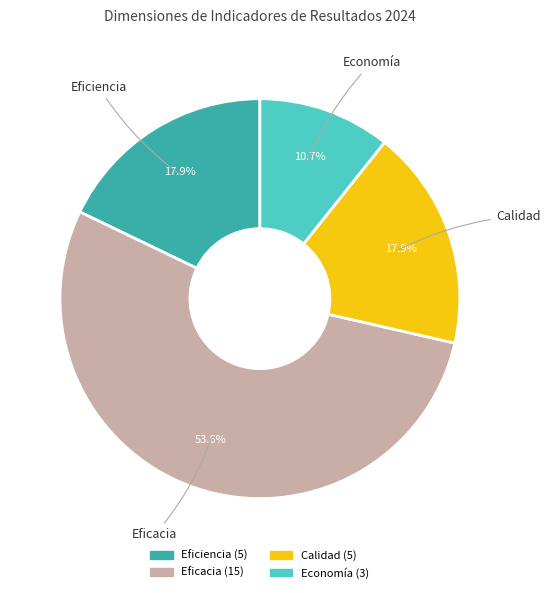

How many slices are in this pie chart?

4